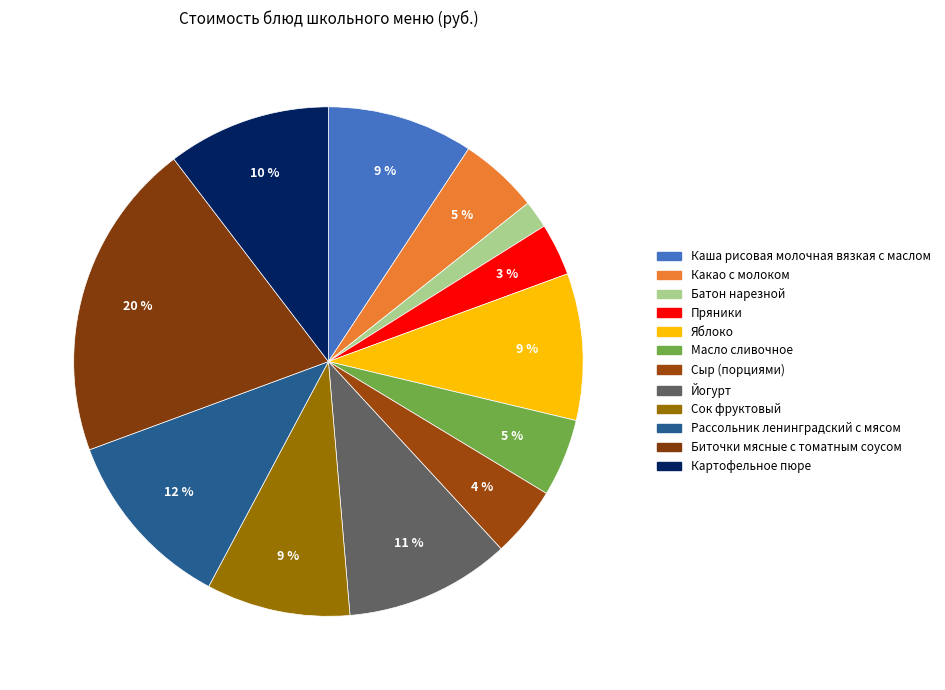

To the nearest percent, what percentage of the pie is Каша рисовая молочная вязкая с маслом?

9%